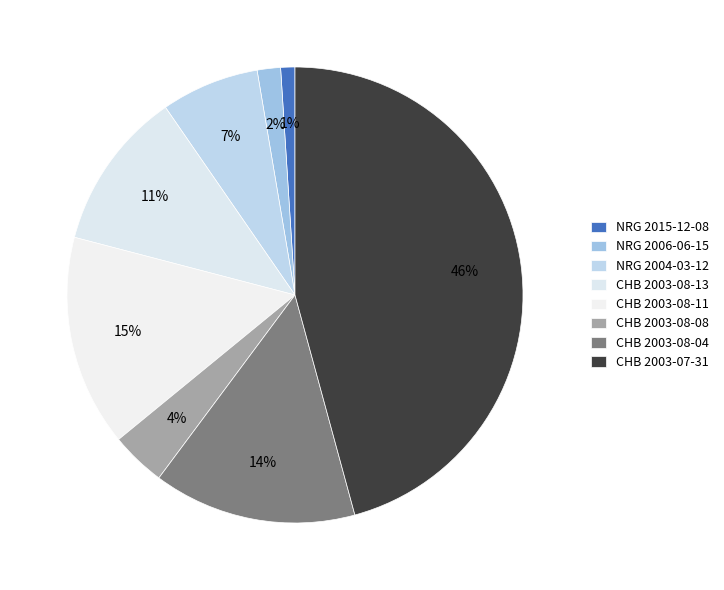

To the nearest percent, what is the difference between the largest and smallest slice percentages?

45%